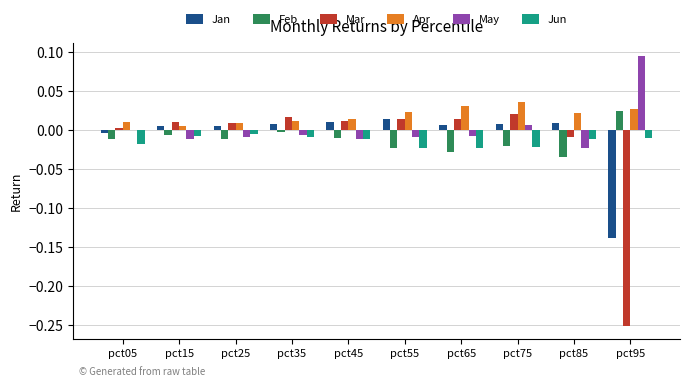

At which label is Mar closest to 0?

pct05